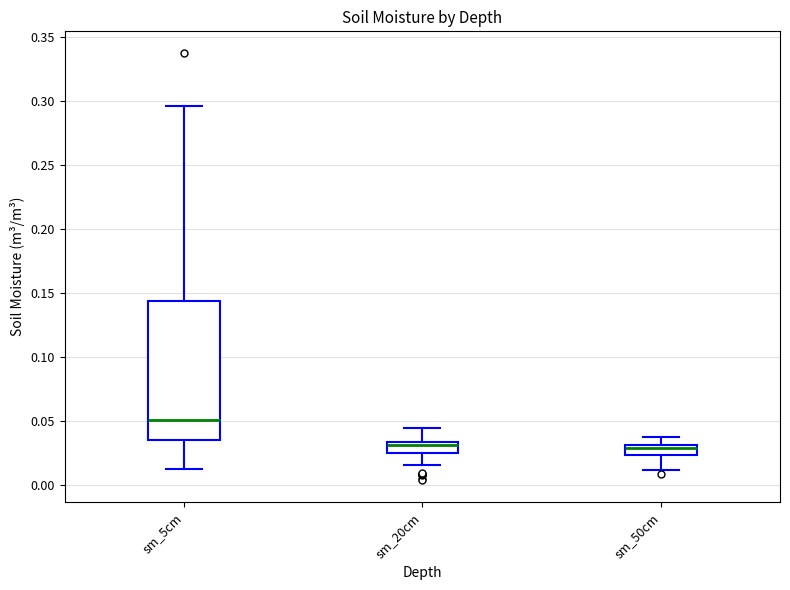

Reading left to right, read every box against the y-axis: the position of its median line, the range the box covers, and the ends of its whiskers. The values are not printed on the chart, so give them approximately, as read against the axis.

sm_5cm: median 0.050, box 0.035 to 0.145, whiskers 0.015 to 0.295
sm_20cm: median 0.030, box 0.025 to 0.035, whiskers 0.015 to 0.045
sm_50cm: median 0.030 (inside the box), box 0.025 to 0.030, whiskers 0.010 to 0.040